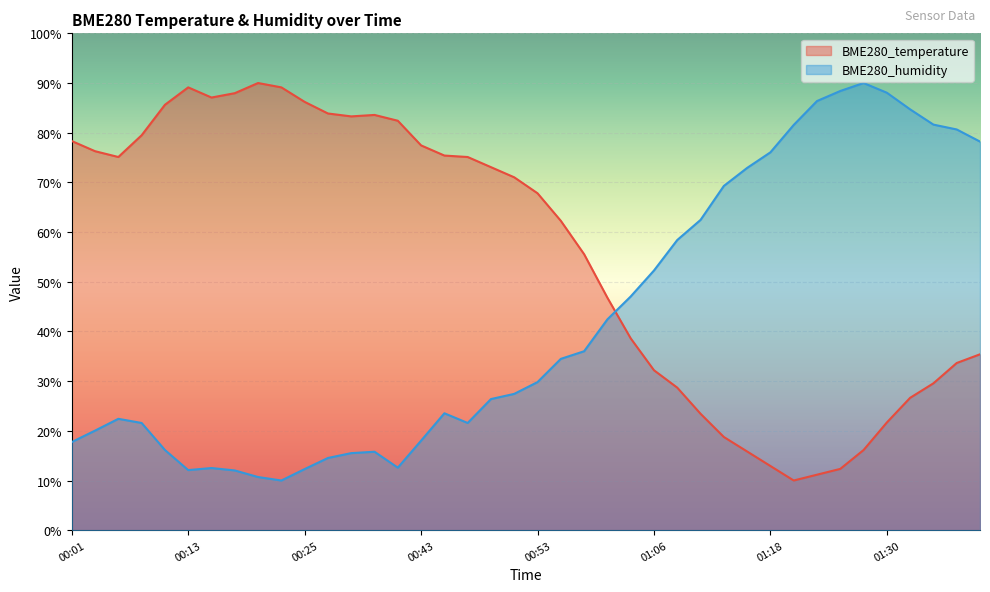

Which series ends up on top after the final intersection of BME280_temperature and BME280_humidity?

BME280_humidity